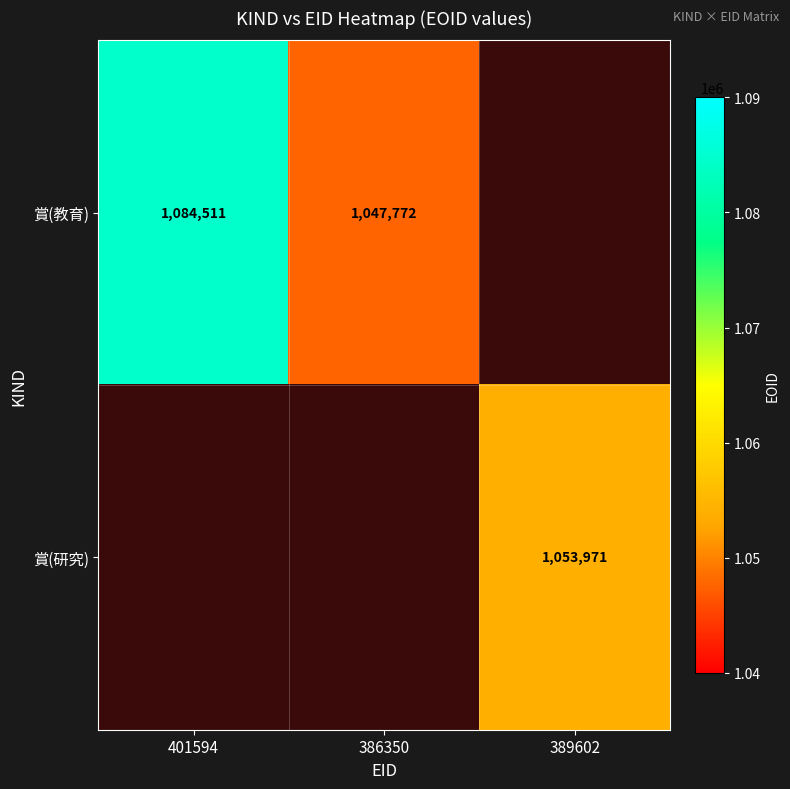

Is the value of 賞(研究) at 389602 greater than the value of 賞(教育) at 386350?

Yes